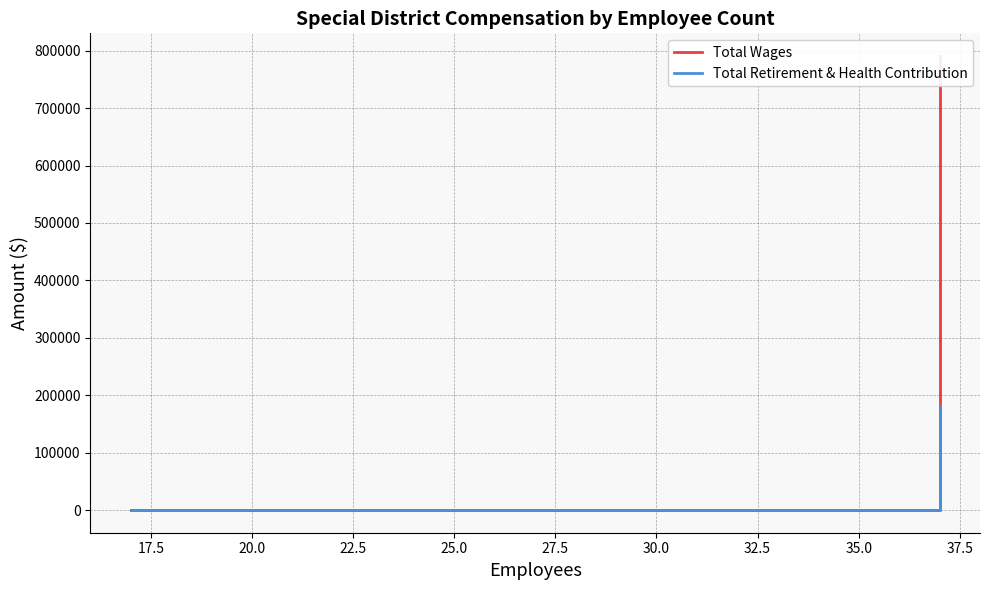

What is the label of the 4th point from the right?

20.0